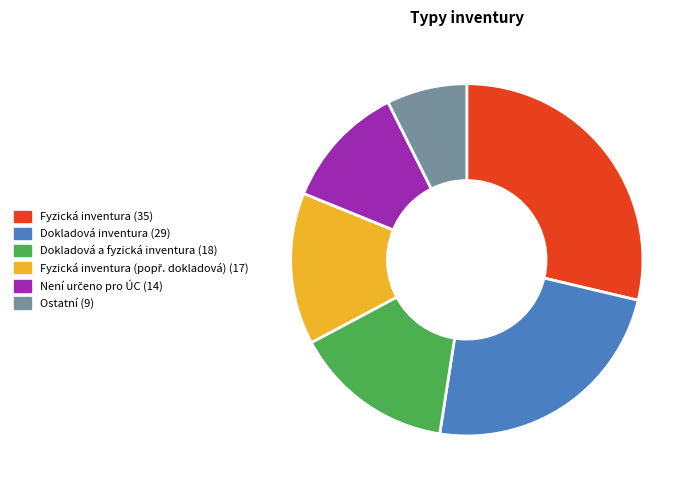

Is there a majority slice in this chart?

No